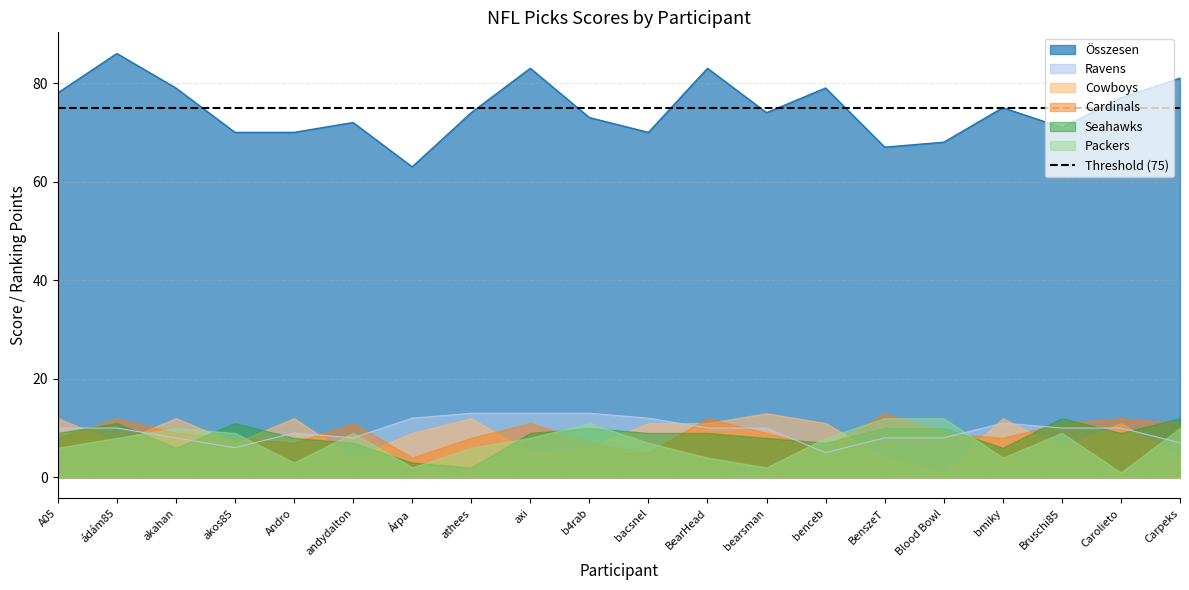

Where does the Seahawks series first go above 9?

ádám85